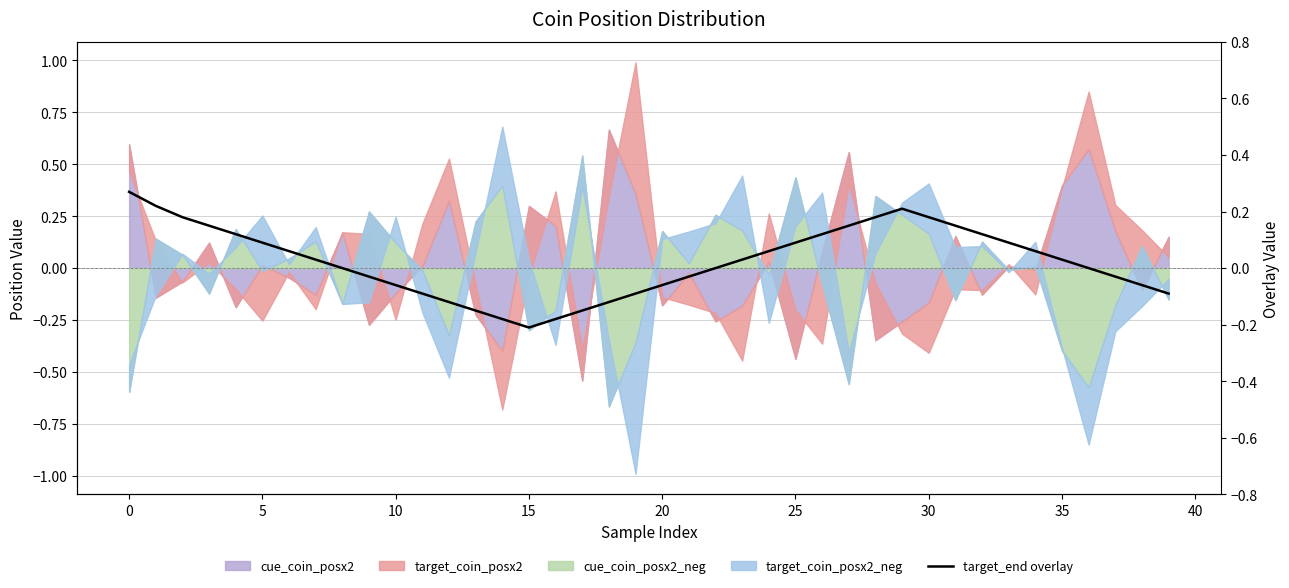

What is the change in value from 25 to 15?

-0.3